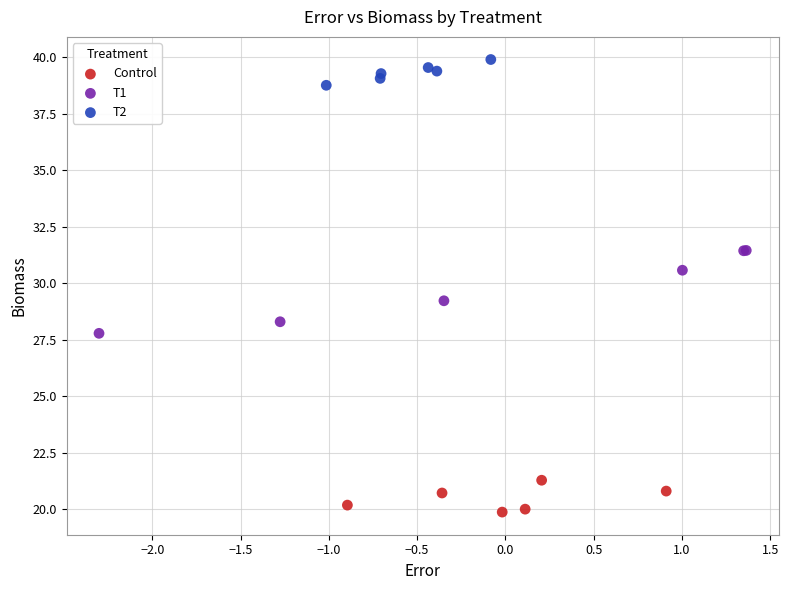

Which series has the widest spread of Y values?

T1